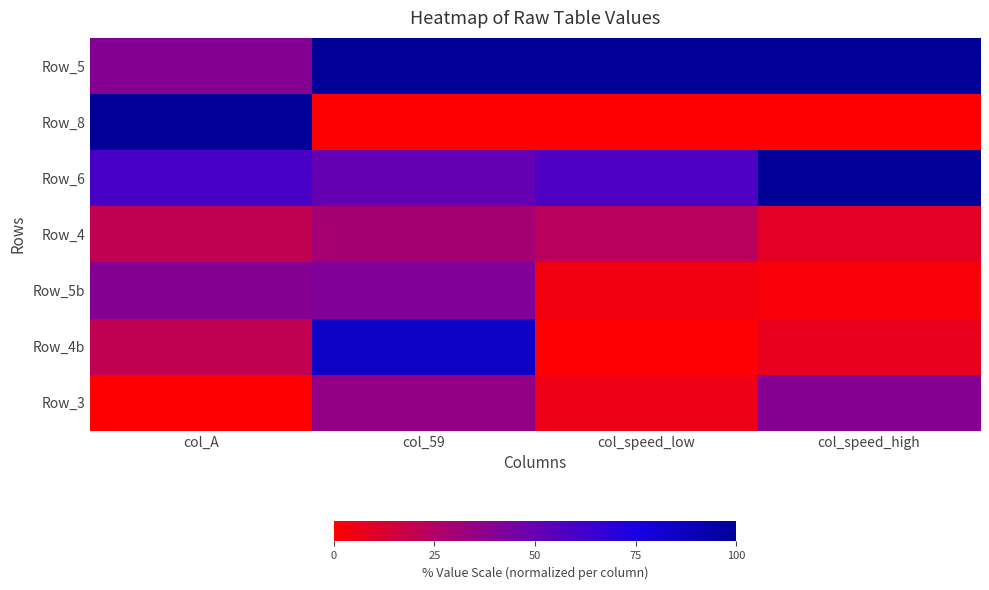

How many series are shown in this chart?

7